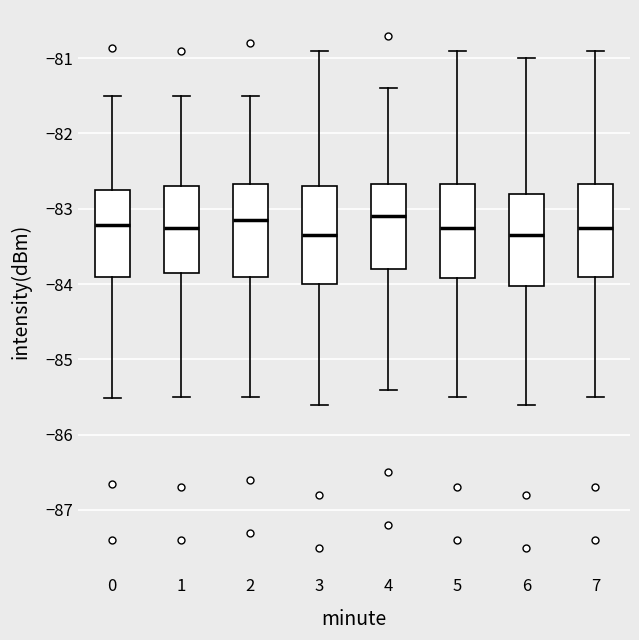

Reading left to right, read every box against the y-axis: the position of its median line, the range the box covers, and the ends of its whiskers. The values are not printed on the chart, so give them approximately, as read against the axis.

0: median -83.2, box -83.9 to -82.7, whiskers -85.5 to -81.5
1: median -83.2, box -83.8 to -82.7, whiskers -85.5 to -81.5
2: median -83.1, box -83.9 to -82.7, whiskers -85.5 to -81.5
3: median -83.3, box -84.0 to -82.7, whiskers -85.6 to -80.9
4: median -83.1, box -83.8 to -82.7, whiskers -85.4 to -81.4
5: median -83.2, box -83.9 to -82.7, whiskers -85.5 to -80.9
6: median -83.3, box -84.0 to -82.8, whiskers -85.6 to -81.0
7: median -83.2, box -83.9 to -82.7, whiskers -85.5 to -80.9